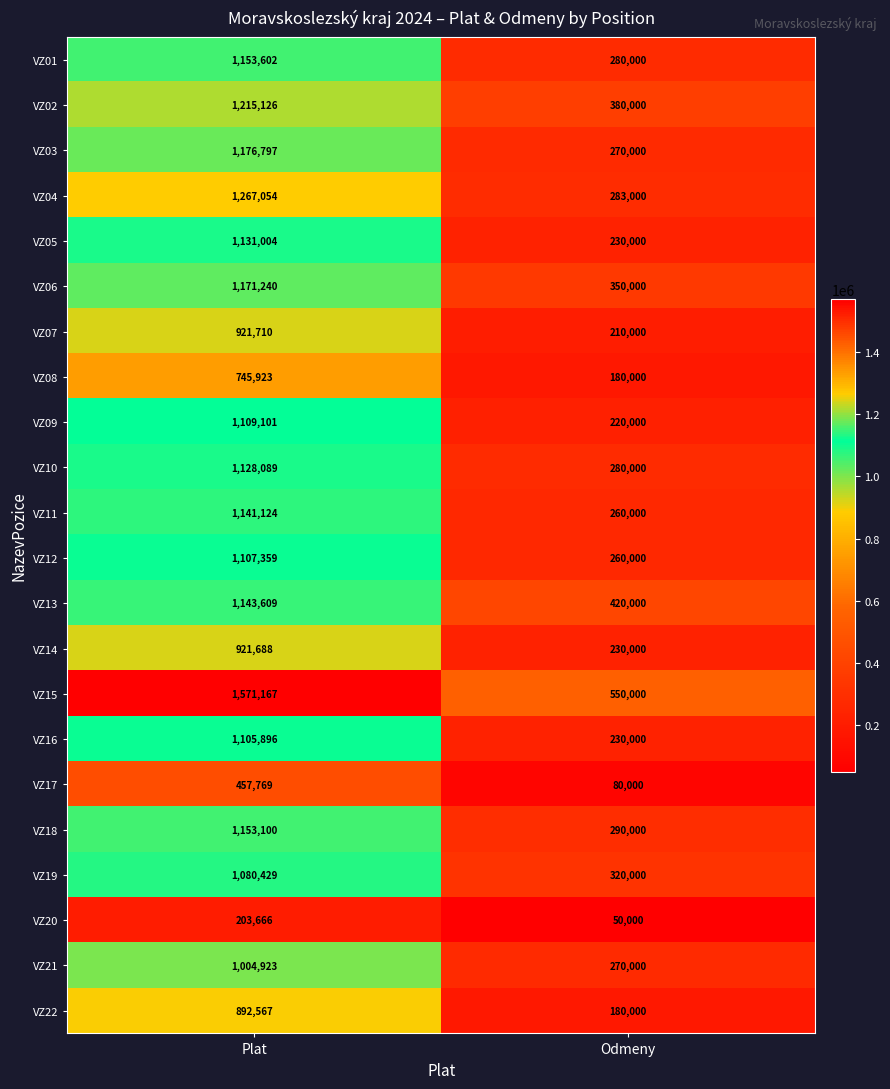

Which label corresponds to the largest value in the chart?

Plat